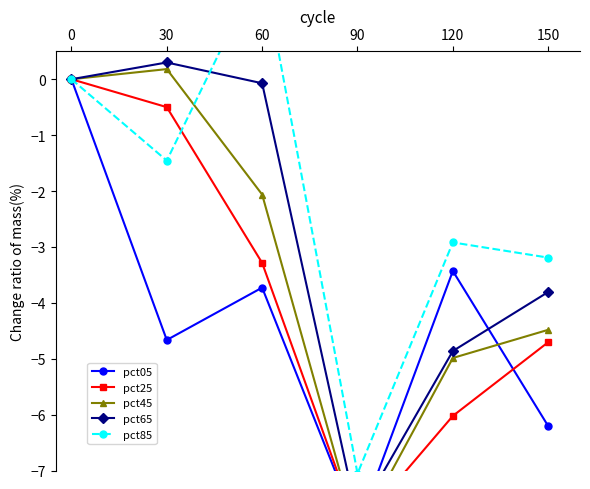

Reading left to right, extract all data points from this chart.

pct05: 0=0.0	30=-4.7	60=-3.7	90=-8.0	120=-3.4	150=-6.2
pct25: 0=0.0	30=-0.5	60=-3.3	90=-8.0	120=-6.0	150=-4.7
pct45: 0=0.0	30=0.2	60=-2.1	90=-8.1	120=-5.0	150=-4.5
pct65: 0=0.0	30=0.3	60=-0.1	90=-7.8	120=-4.9	150=-3.8
pct85: 0=0.0	30=-1.5	60=2.0	90=-7.1	120=-2.9	150=-3.2